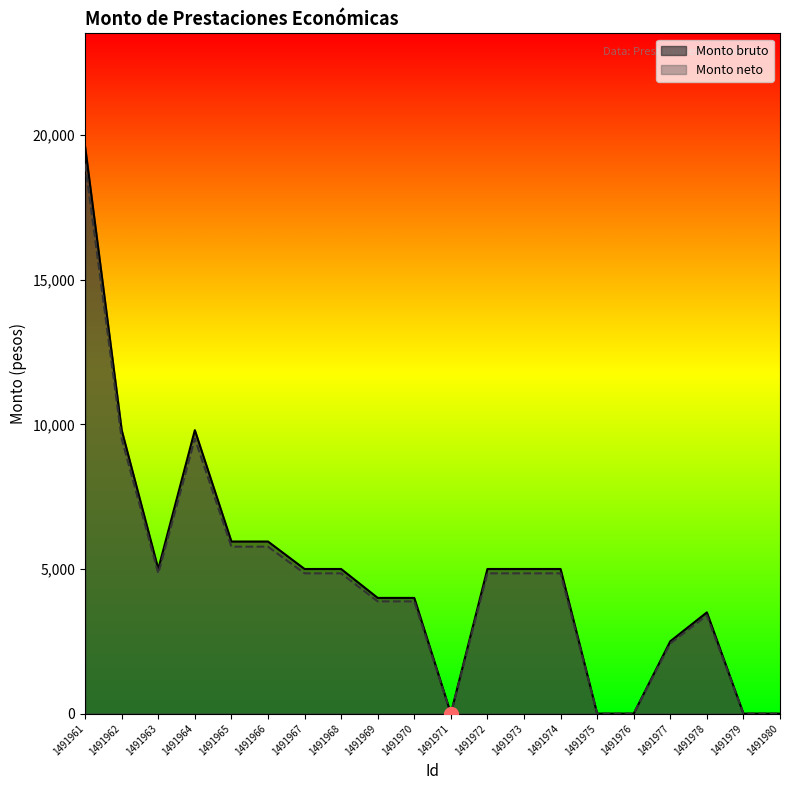

Reading left to right, list all the values displayed in this chart.

Monto bruto: 19600.0	9800.0	5000.0	9800.0	5950.0	5950.0	5000.0	5000.0	4000.0	4000.0	0.0	5000.0	5000.0	5000.0	0.0	0.0	2500.0	3500.0	0.0	0.0
Monto neto: 19012.0	9506.0	4850.0	9506.0	5771.5	5771.5	4850.0	4850.0	3880.0	3880.0	0.0	4850.0	4850.0	4850.0	0.0	0.0	2425.0	3395.0	0.0	0.0